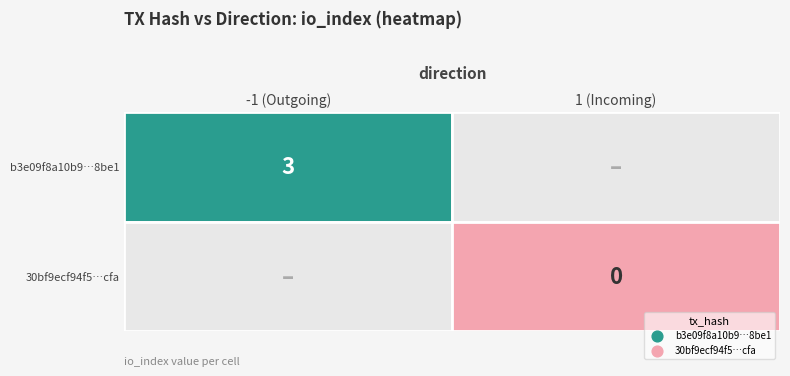

True or false: 30bf9ecf94f55013127d1e40a0b0714dd449cfa has a value of 0 at io_index.

True